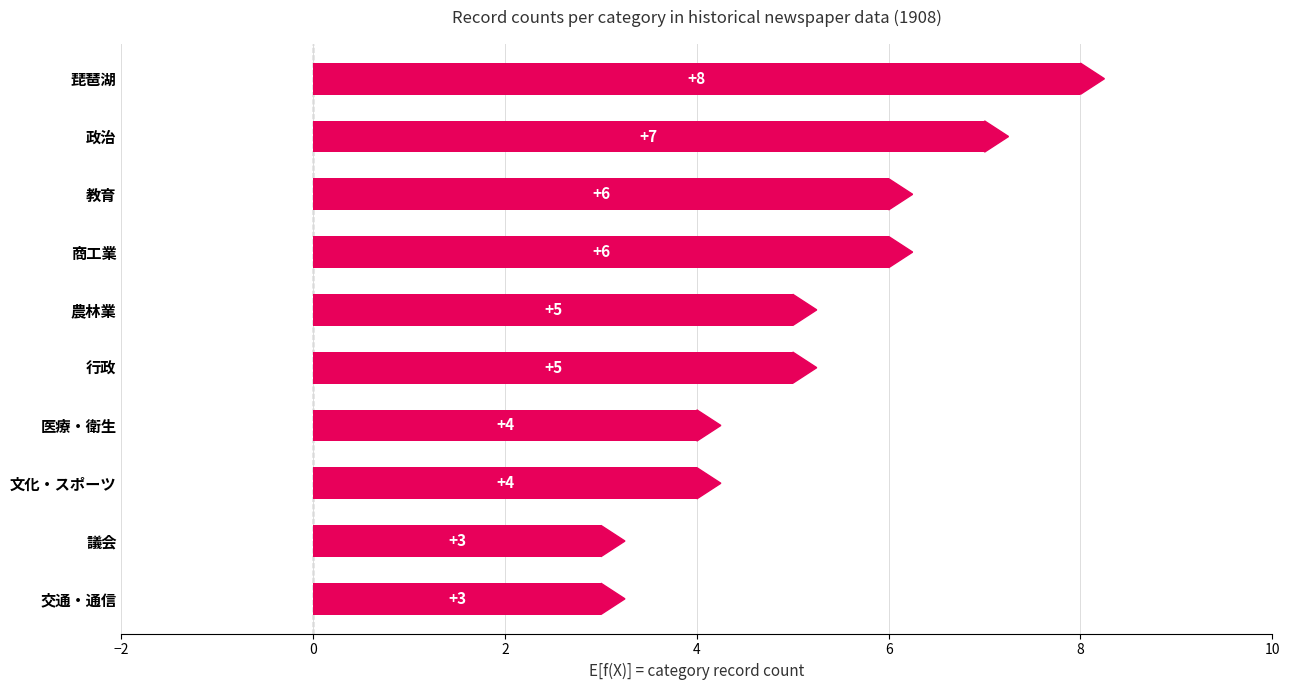

What is the change in value from 琵琶湖 to 議会?

-5